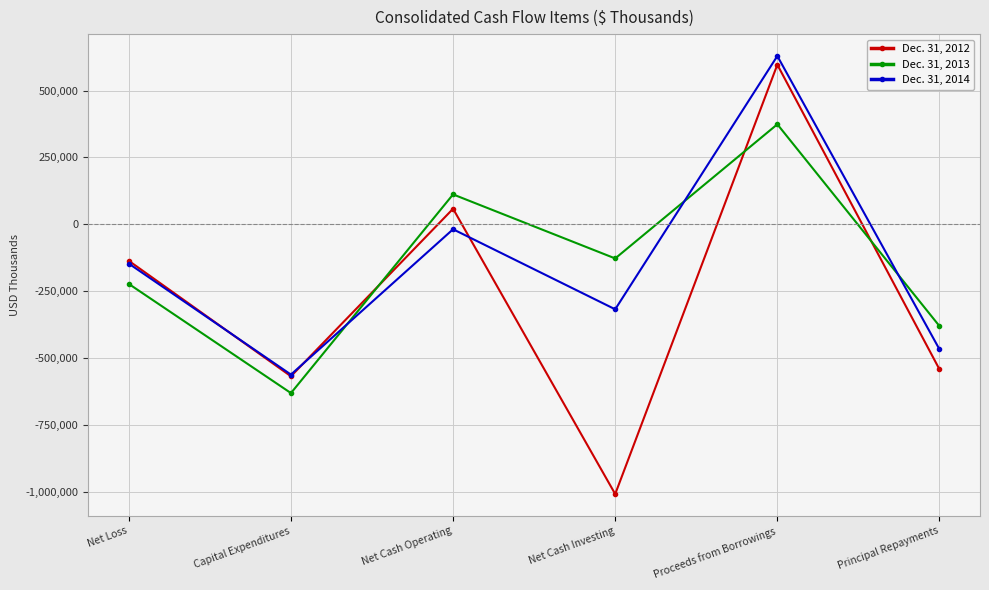

What is the difference between the maximum and minimum values in the Dec. 31, 2012 series?

1606114